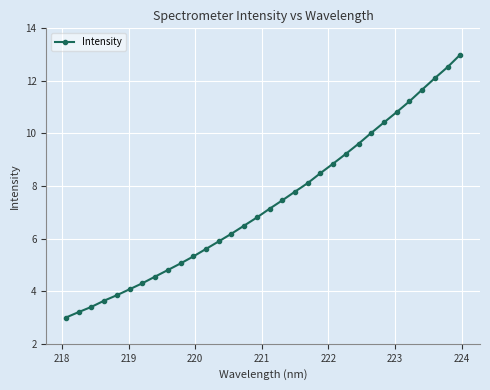

Reading left to right, transcribe all the data shown in this chart.

3.0	3.2	3.4	3.6	3.8	4.1	4.3	4.6	4.8	5.1	5.3	5.6	5.9	6.2	6.5	6.8	7.1	7.5	7.8	8.1	8.5	8.9	9.2	9.6	10.0	10.4	10.8	11.2	11.7	12.1	12.5	13.0